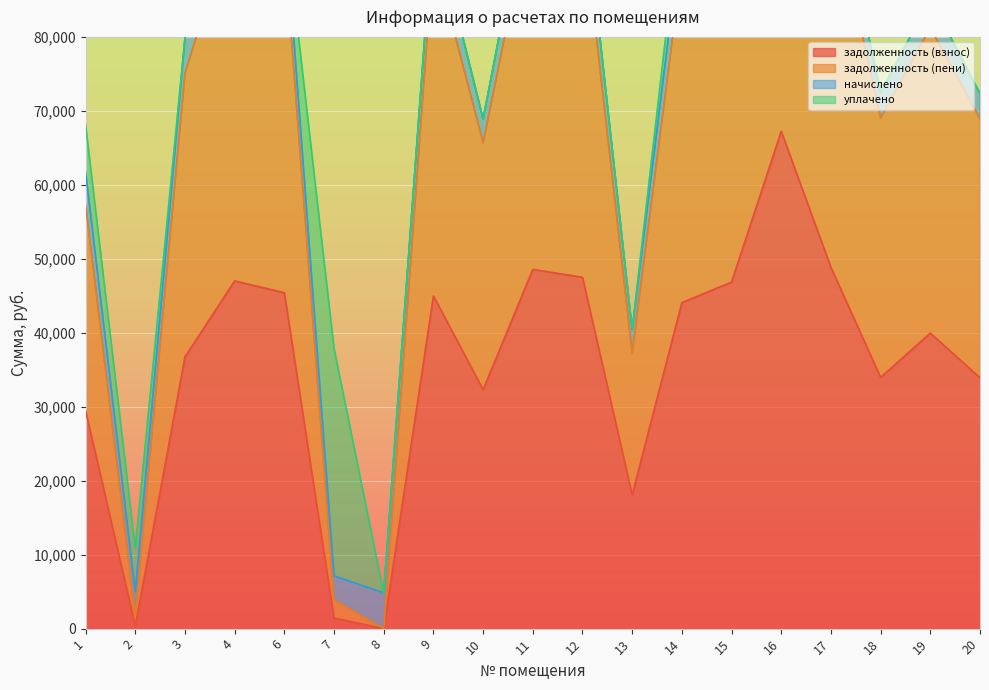

What is the value of the задолженность (взнос) point at the 11th from the left?

47493.7